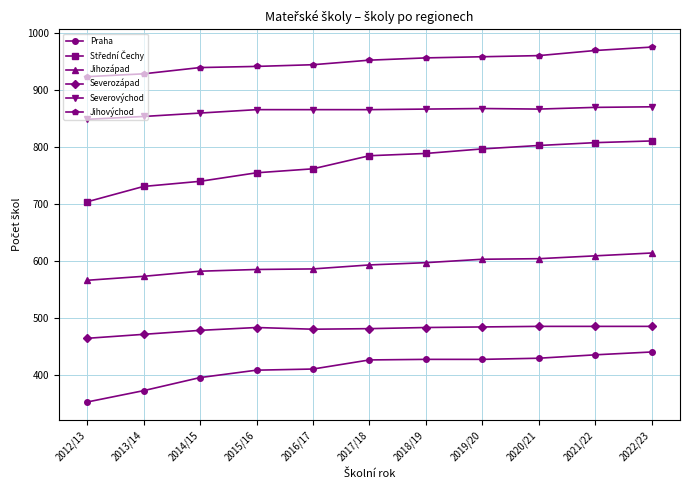

True or false: Severozápad has a value of 483 at 2015/16.

True